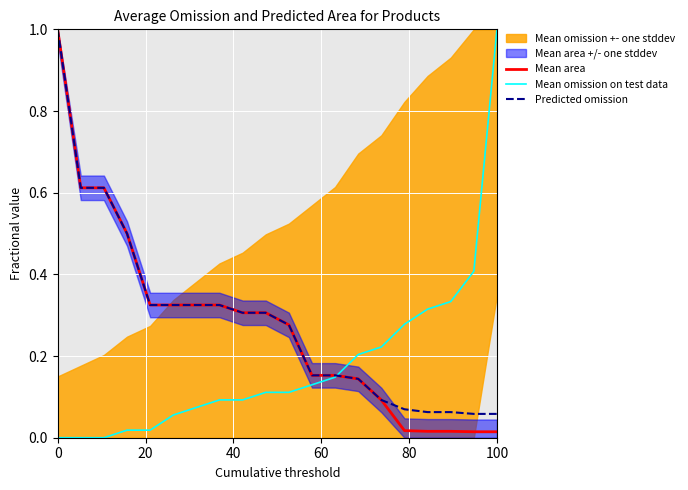

True or false: Predicted omission has more than 0 points higher than both neighbors.

False